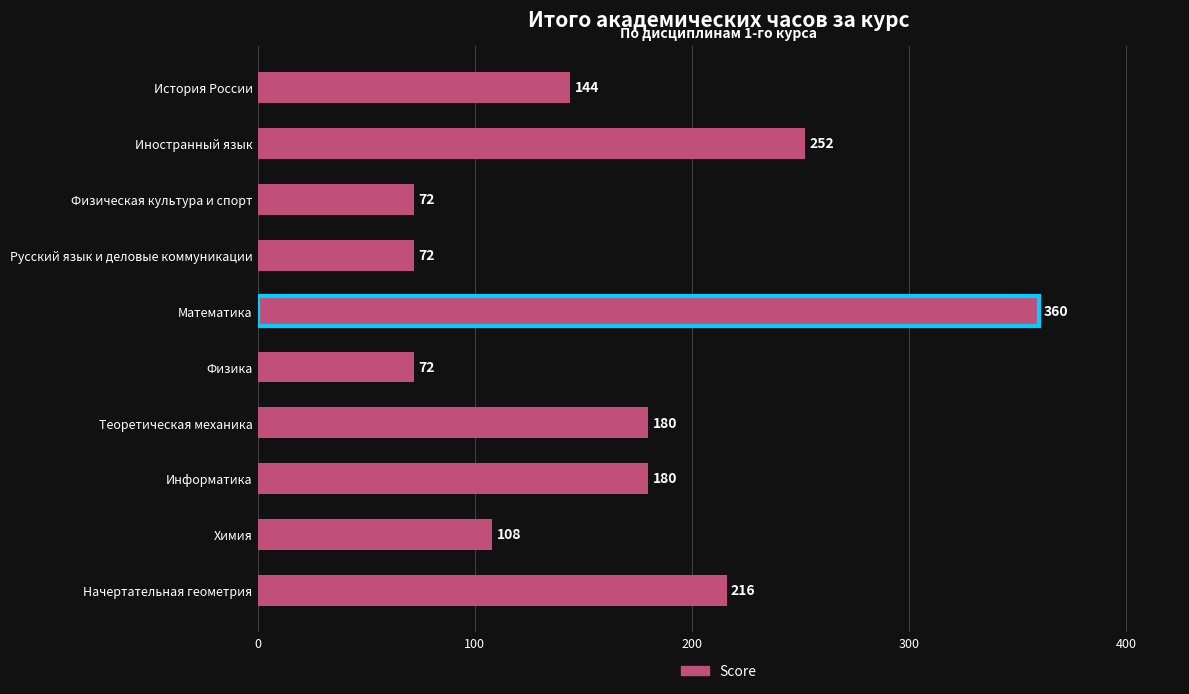

What is the value of the 3rd bar from the top?

72